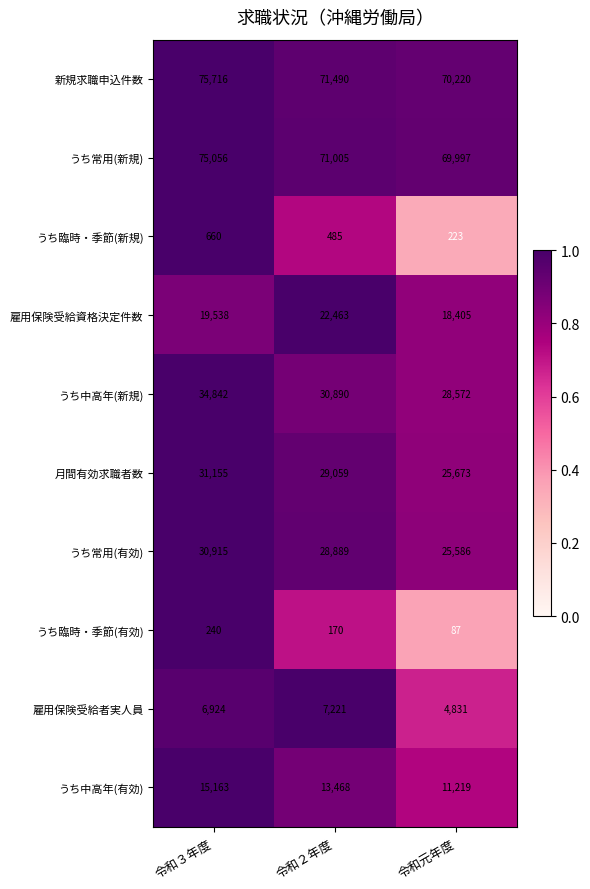

Count the number of data series in this chart.

10